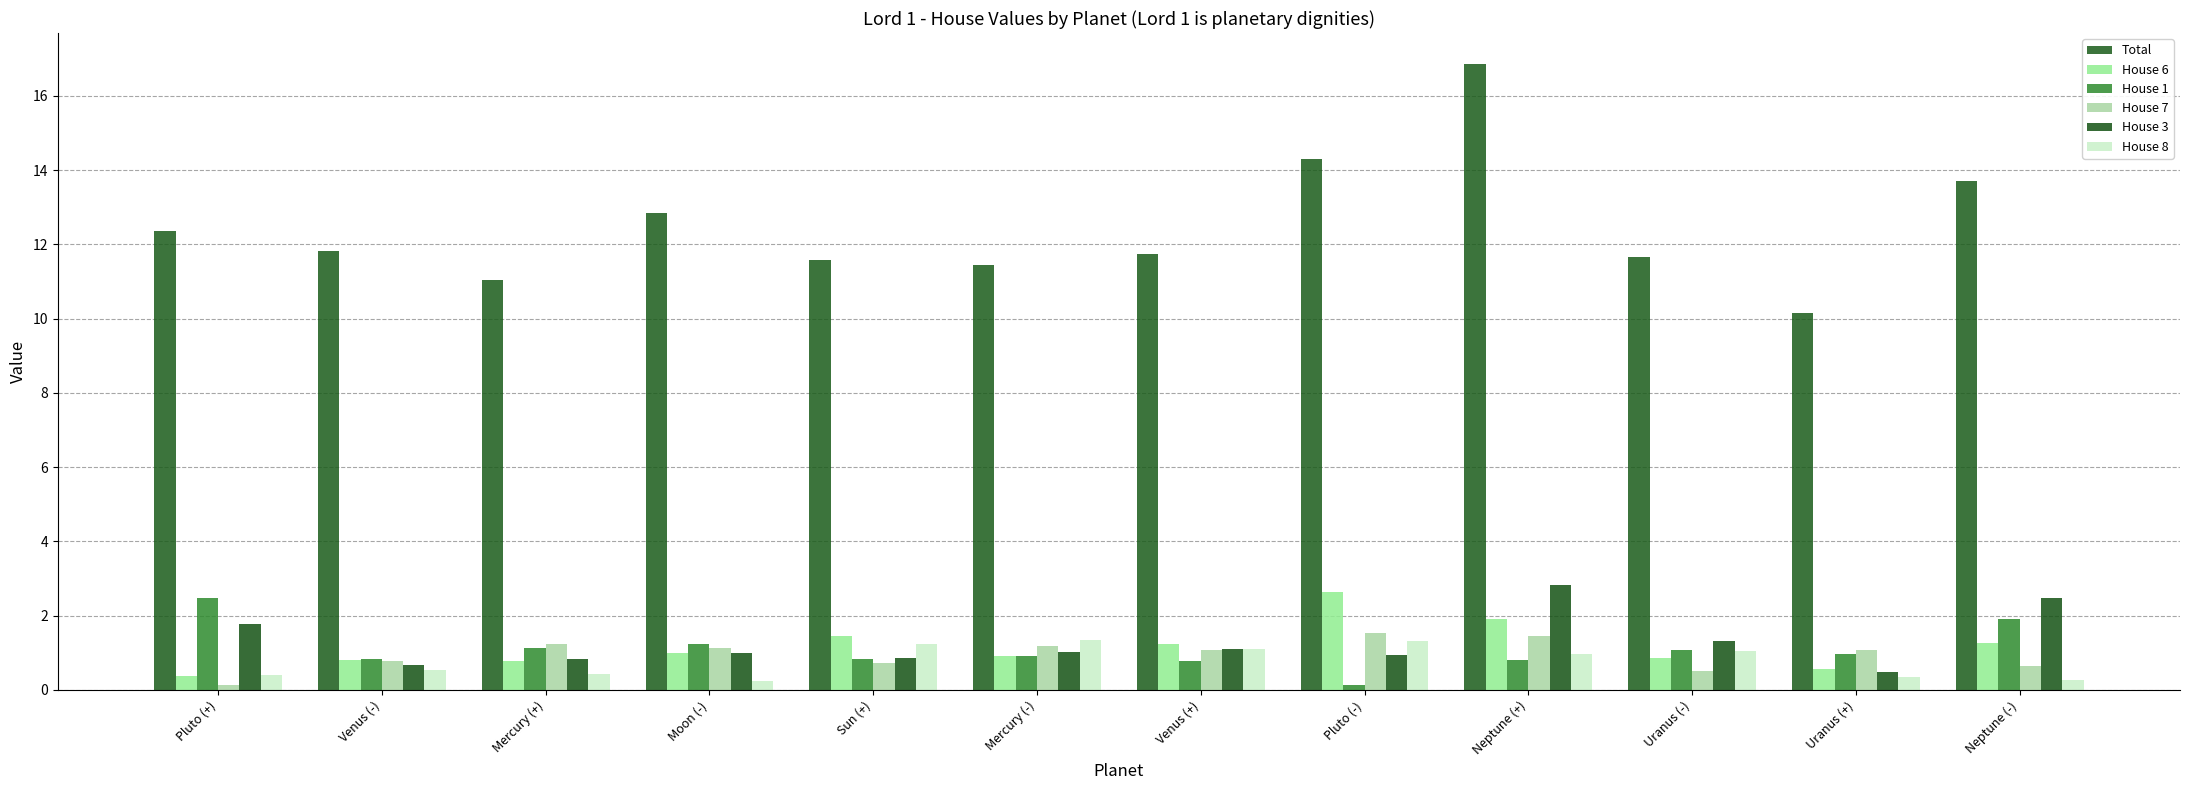

How many bars are there in total?

72